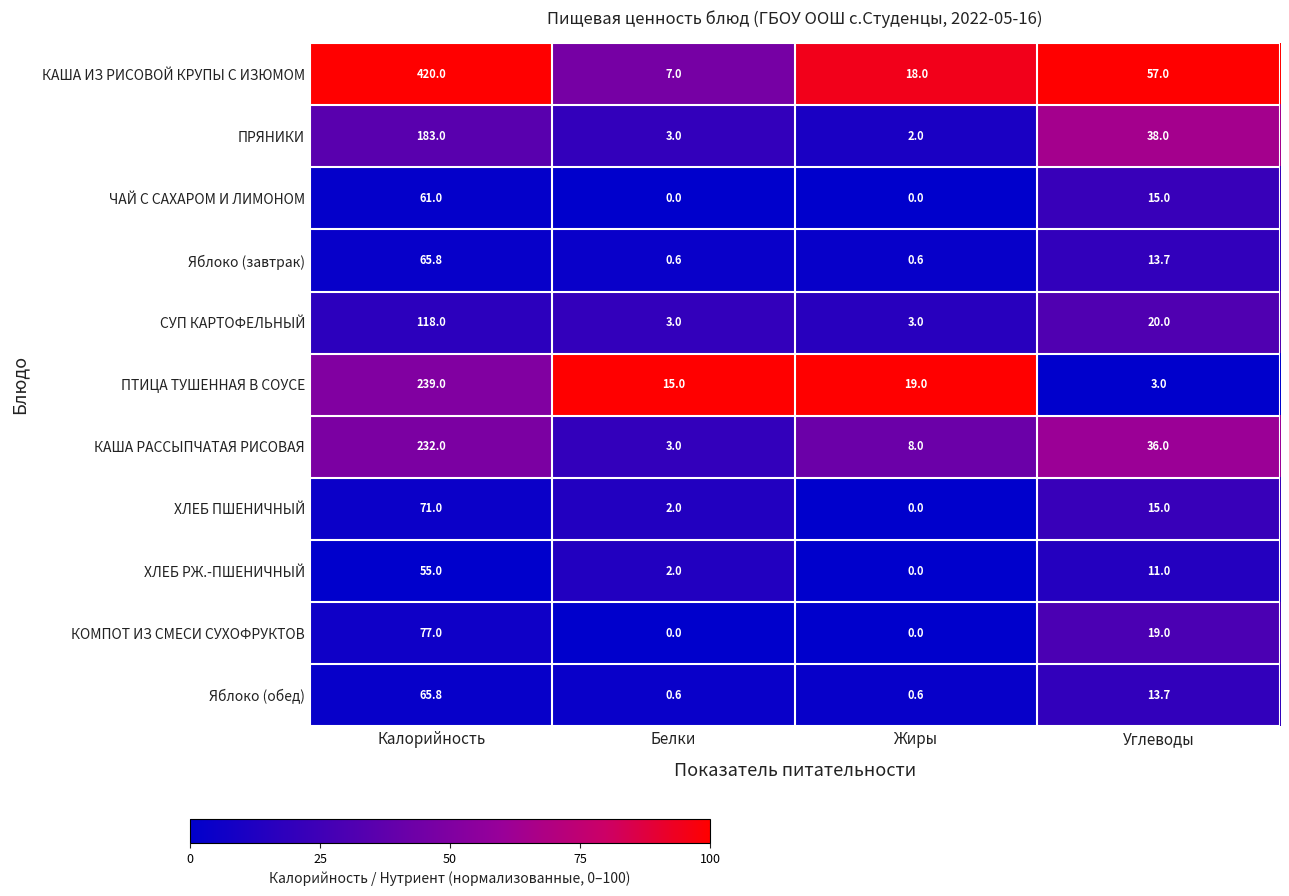

At which label is КАША РАССЫПЧАТАЯ РИСОВАЯ closest to 117?

Углеводы